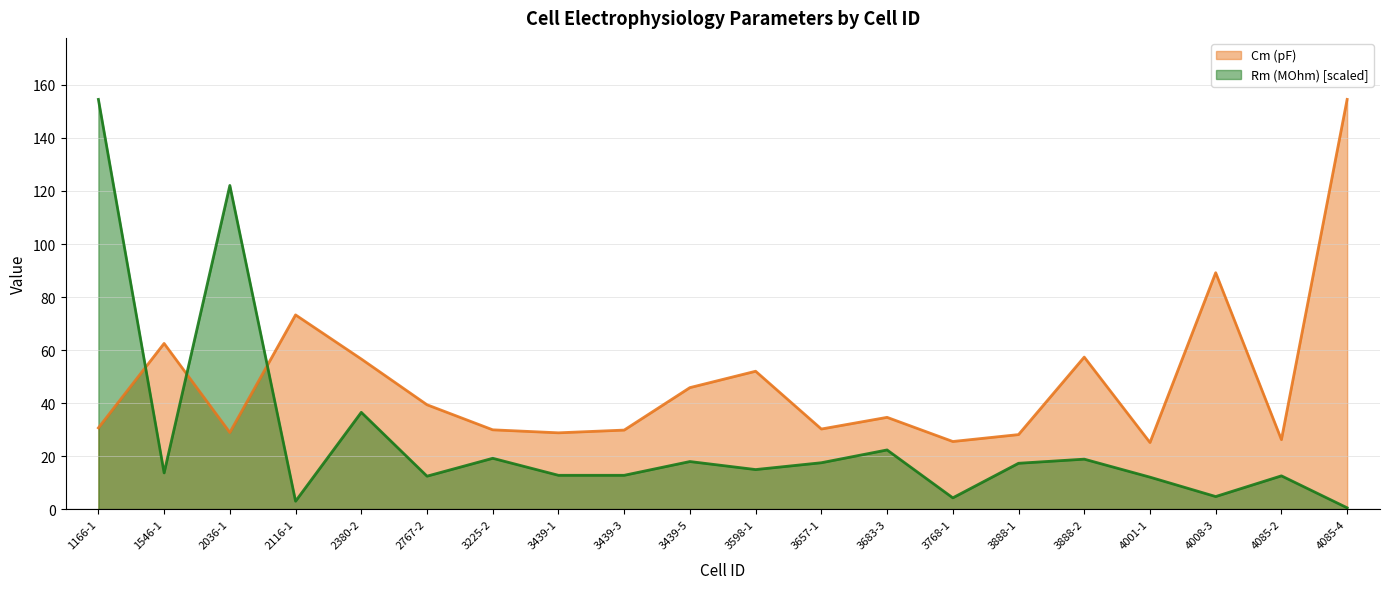

What are all the series names shown in the legend?

Cm (pF), Rm (MOhm) [scaled]